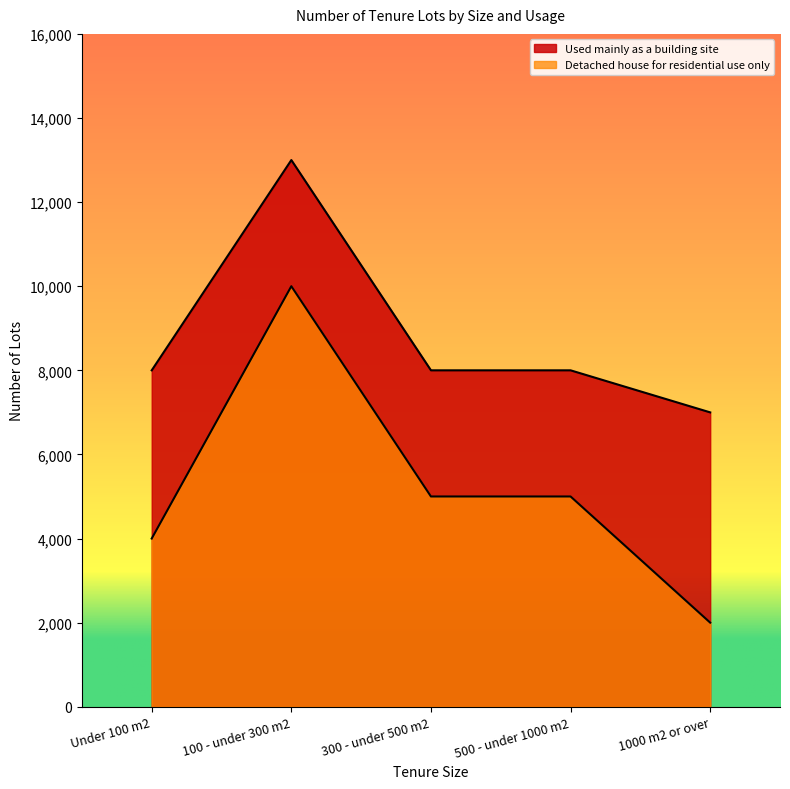

Between Under 100 m2 and 300 - under 500 m2, which series saw the biggest shift?

Detached house for residential use only